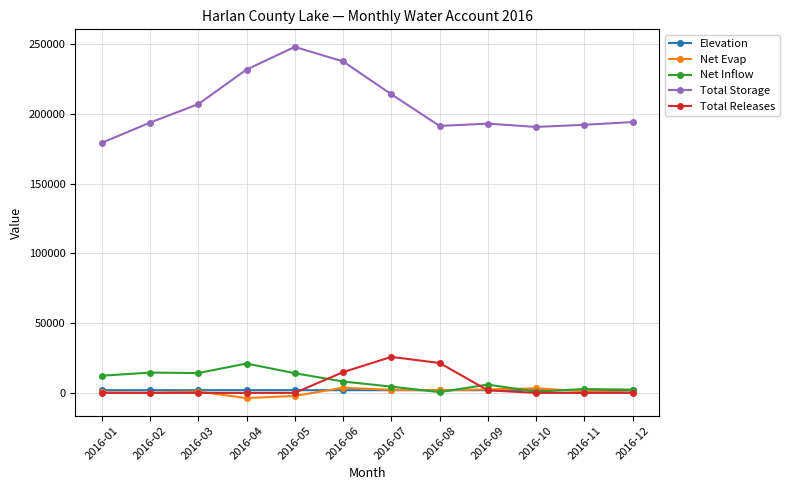

The value of Total Storage at 2016-01 is 63231.8. True or false?

False